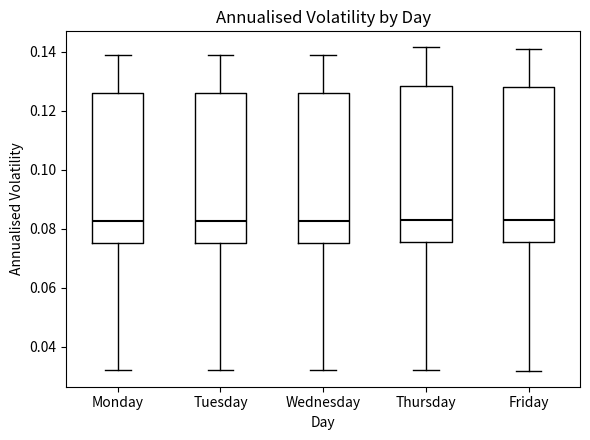

Where is the upper edge of the box for Thursday on the y-axis? The values are not printed on the chart, so give them approximately, as read against the axis.

0.128